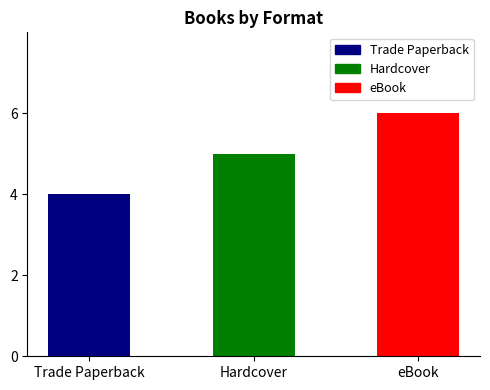

What is the average value?

5